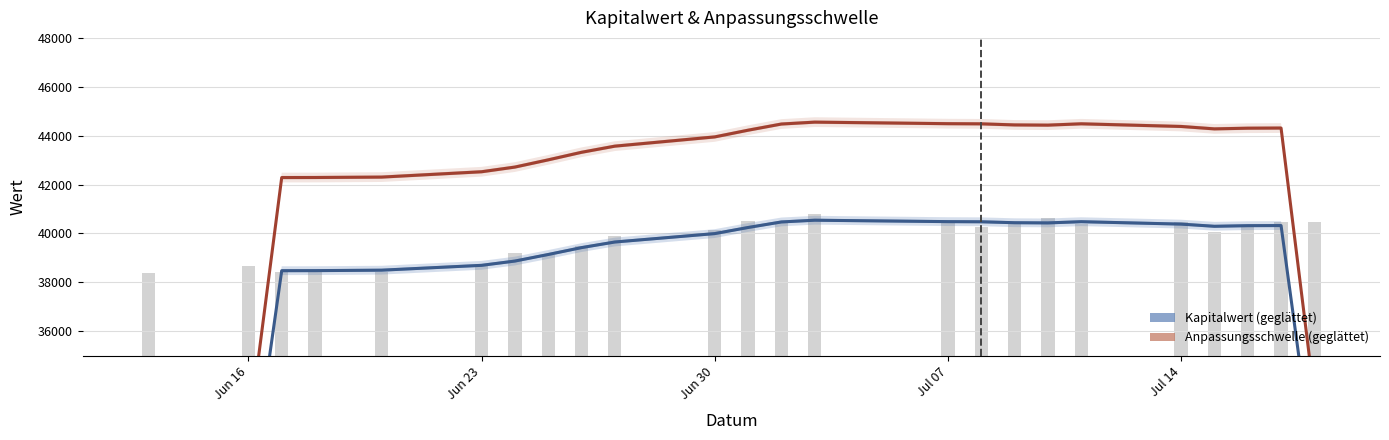

Reading left to right, transcribe all the data shown in this chart.

Kapitalwert: 19268.4	28872.5	38476.1	38478.7	38497.1	38695.3	38870.1	39138.6	39420.1	39649.5	39993.5	40243.2	40470.0	40540.9	40483.1	40477.1	40438.8	40430.8	40480.6	40381.7	40292.3	40318.1	40322.6	30307.3
Anpassungsschwelle: 21178.2	31732.2	42286.1	42288.4	42305.1	42523.4	42715.0	43010.0	43319.4	43570.8	43949.0	44223.3	44475.7	44553.6	44490.0	44483.5	44439.0	44430.3	44485.0	44376.3	44277.3	44305.6	44311.8	33305.9